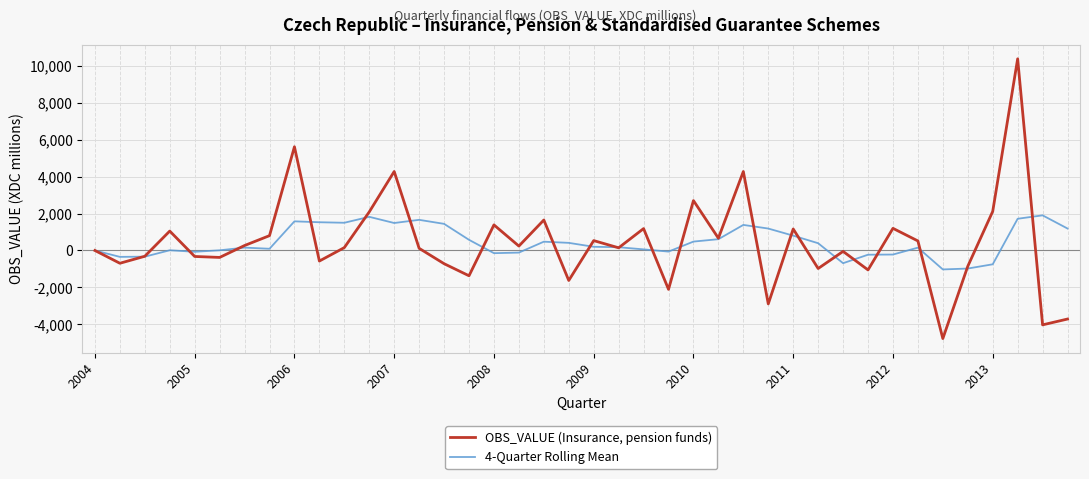

How many categories are shown in the chart?

40